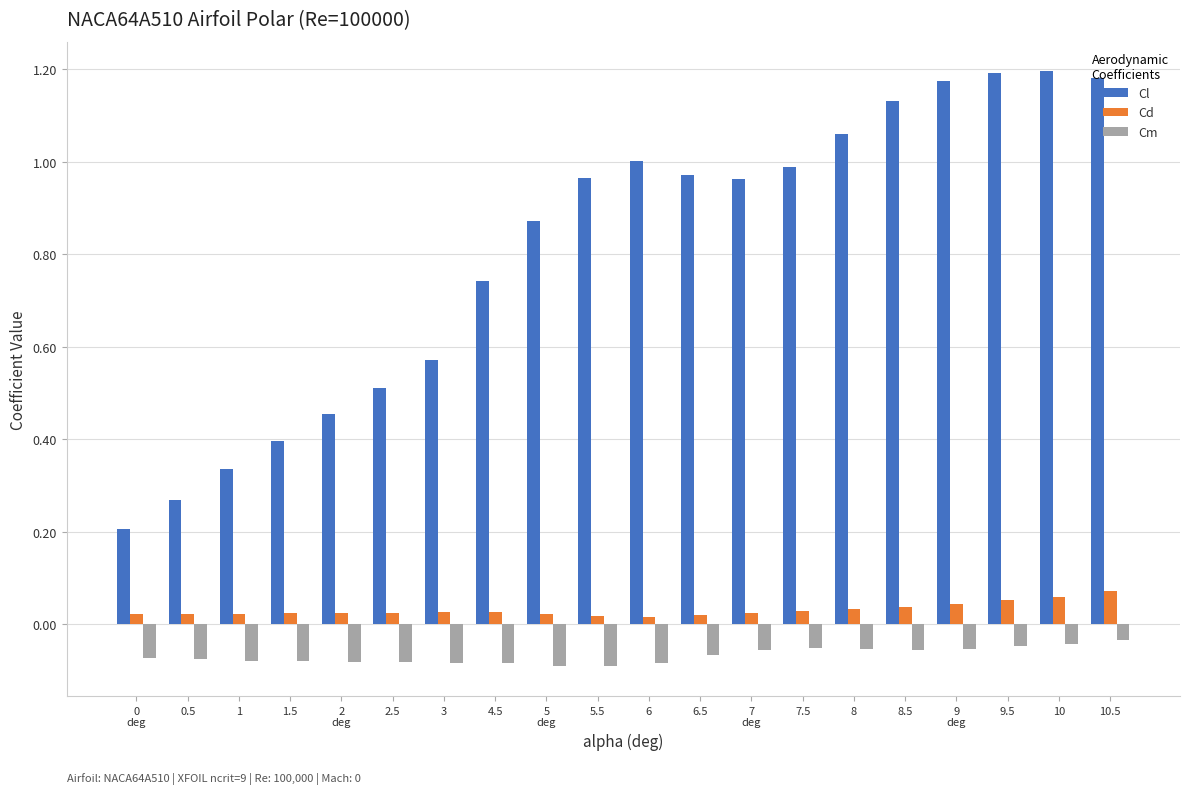

At 8.5, list the series in order from largest to smallest.

Cl, Cd, Cm